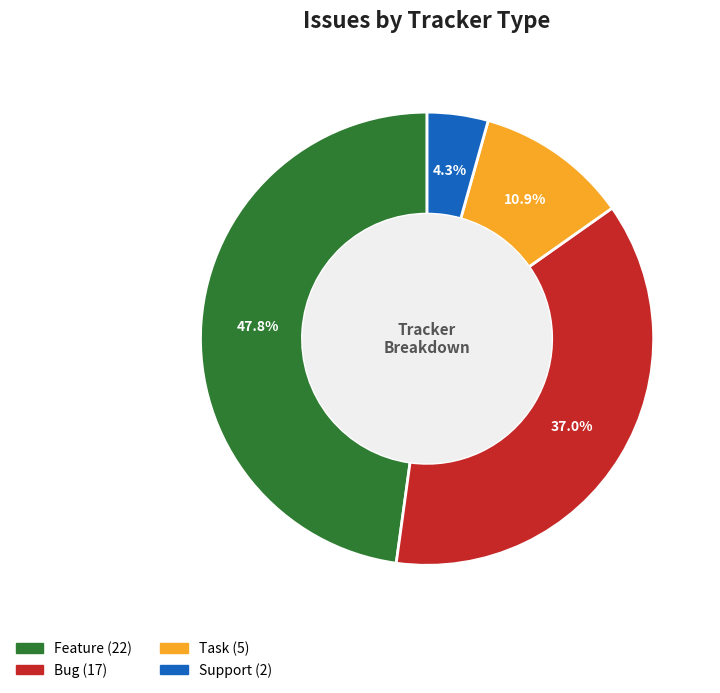

True or false: Feature accounts for 48% of the total.

True